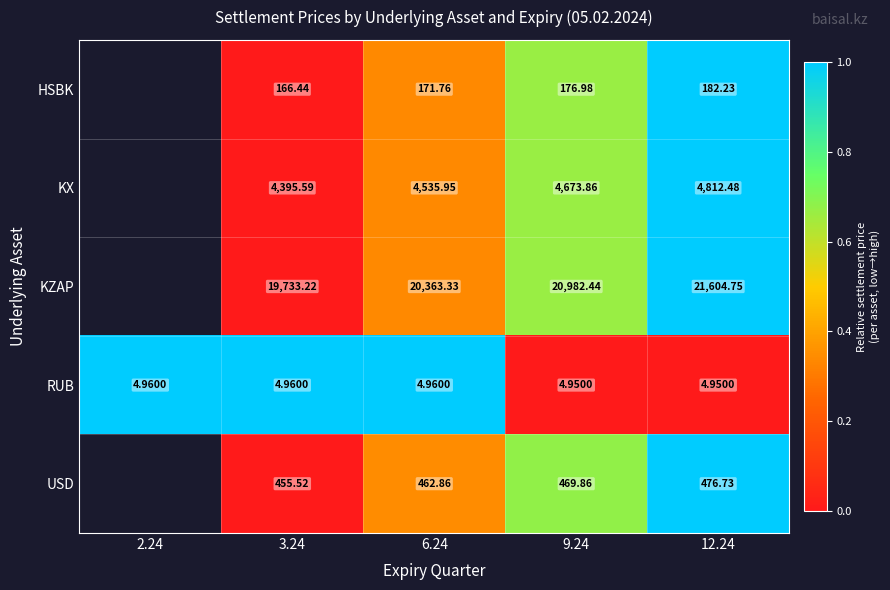

Which label corresponds to the largest value in the chart?

12.24